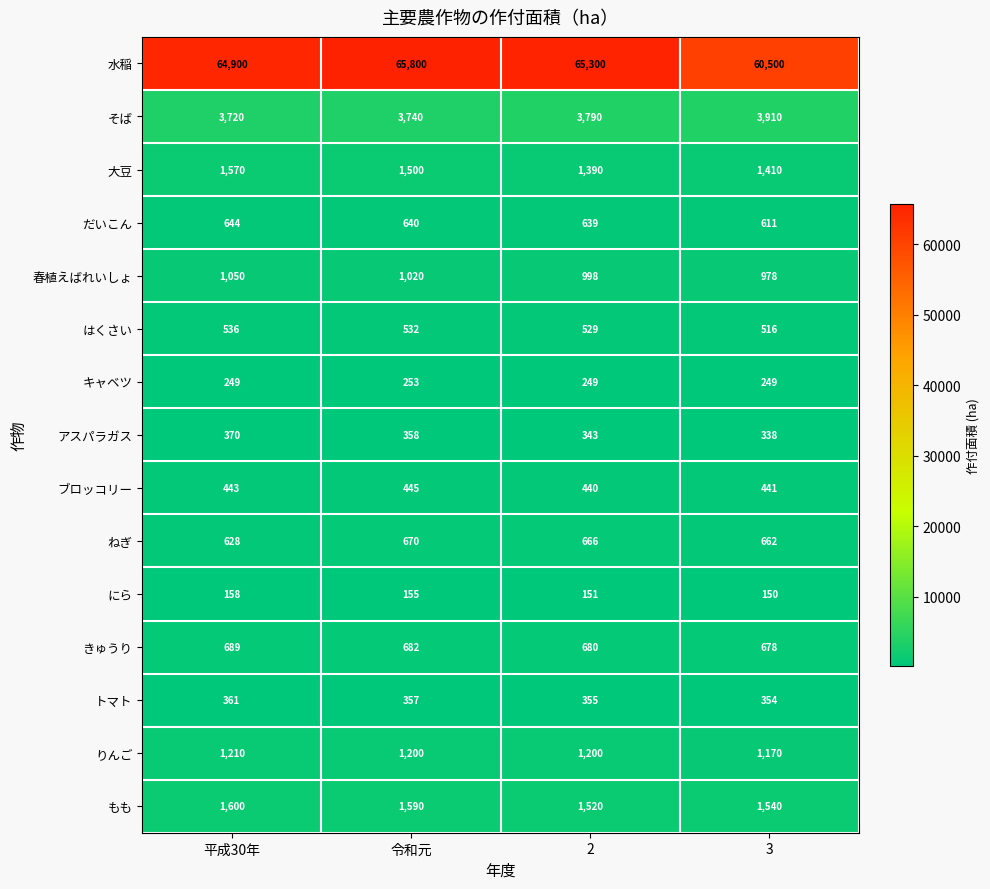

What is the smallest value displayed?

150